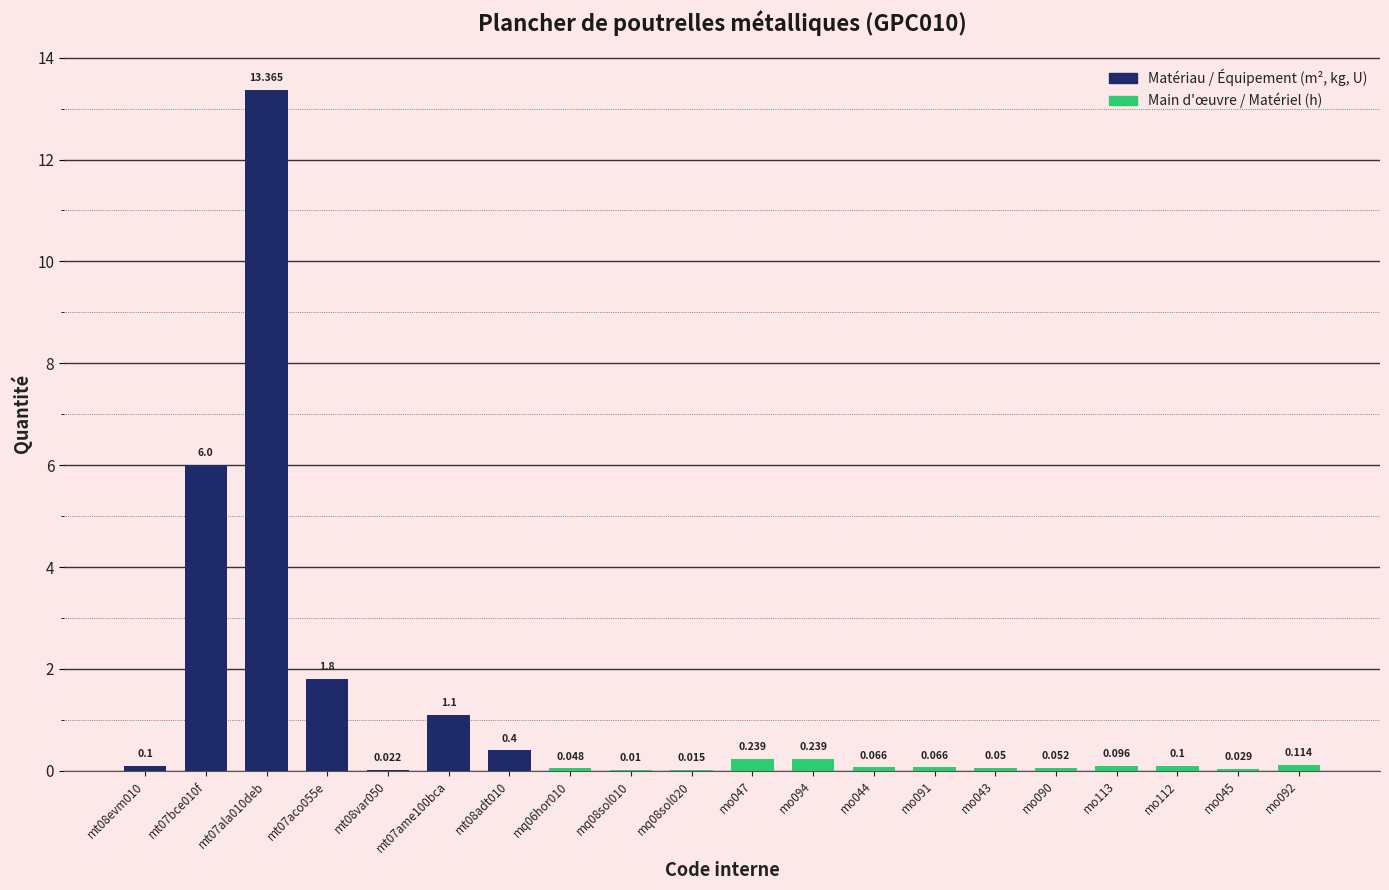

Where is the data nearest to the value 6?

mt07bce010f